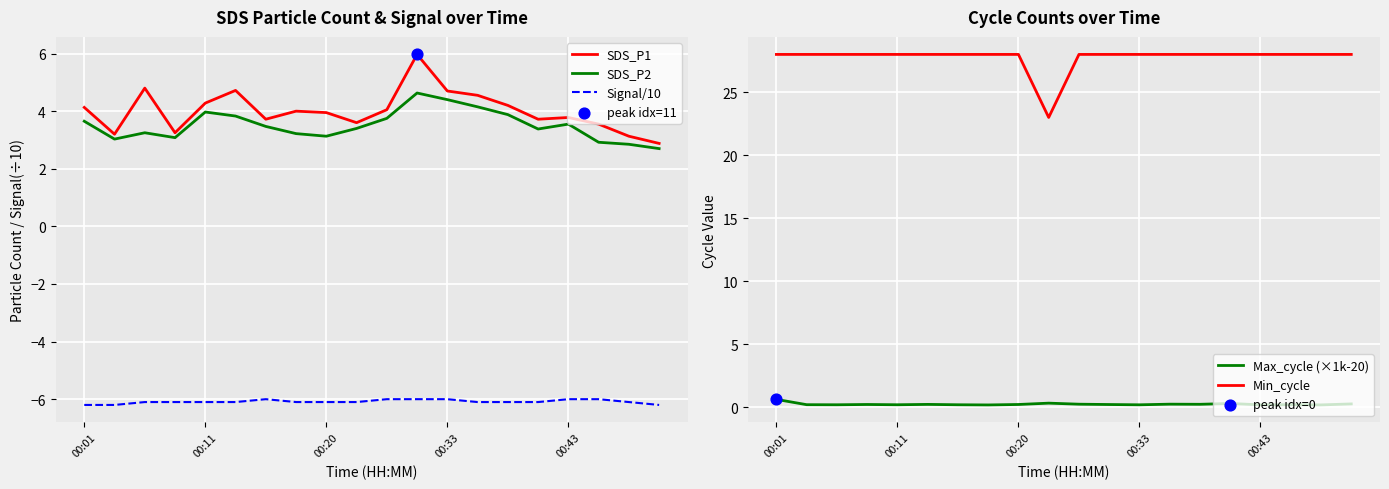

Which series has the largest total across all categories?

Min_cycle